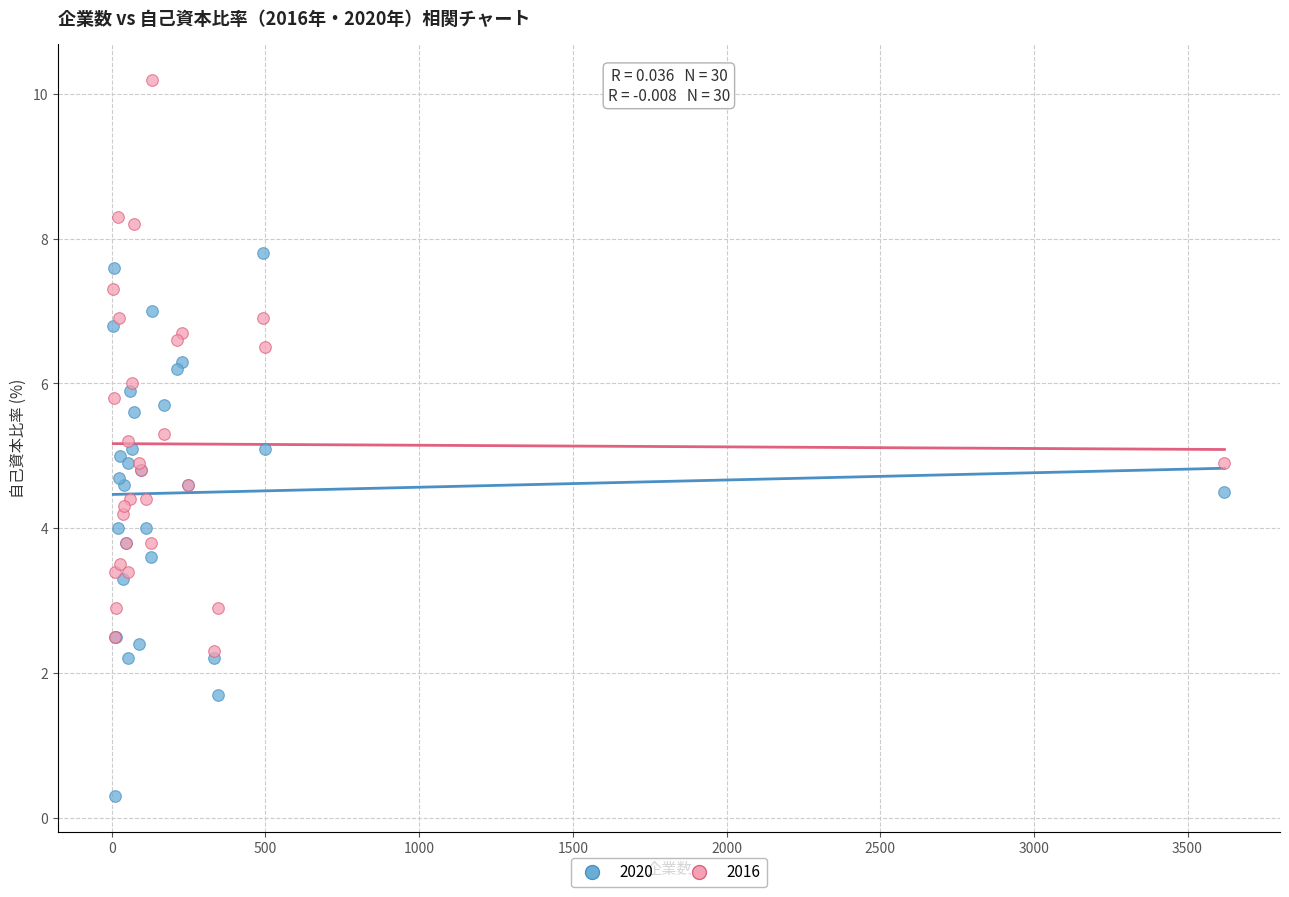

Which series reaches the maximum Y coordinate?

2016